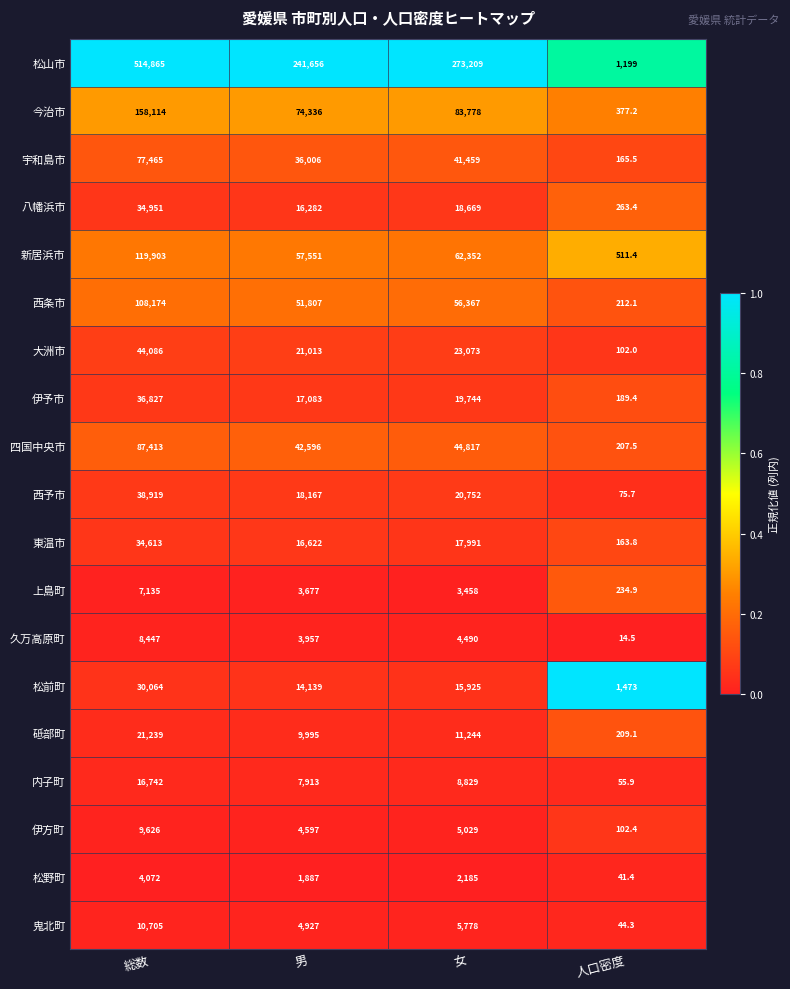

At how many categories does at least one series exceed 105032?

3